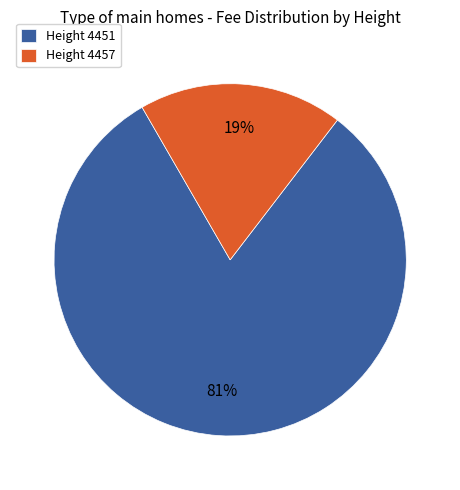

To the nearest percent, what is the difference between the largest and smallest slice percentages?

62%